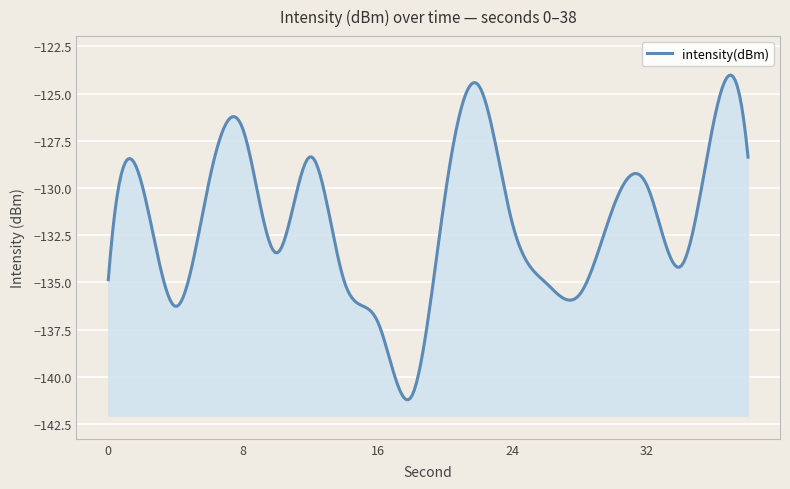

List the labels in order of value, largest first.

22, 36, 8, 12, 38, 6, 2, 32, 20, 30, 24, 10, 34, 0, 14, 26, 28, 4, 16, 18